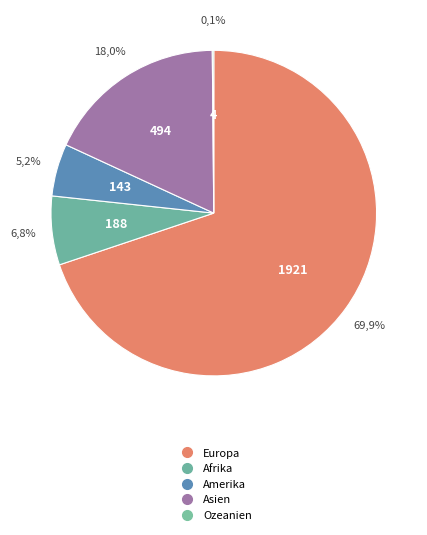

Is there any slice that represents more than half of the pie?

Yes